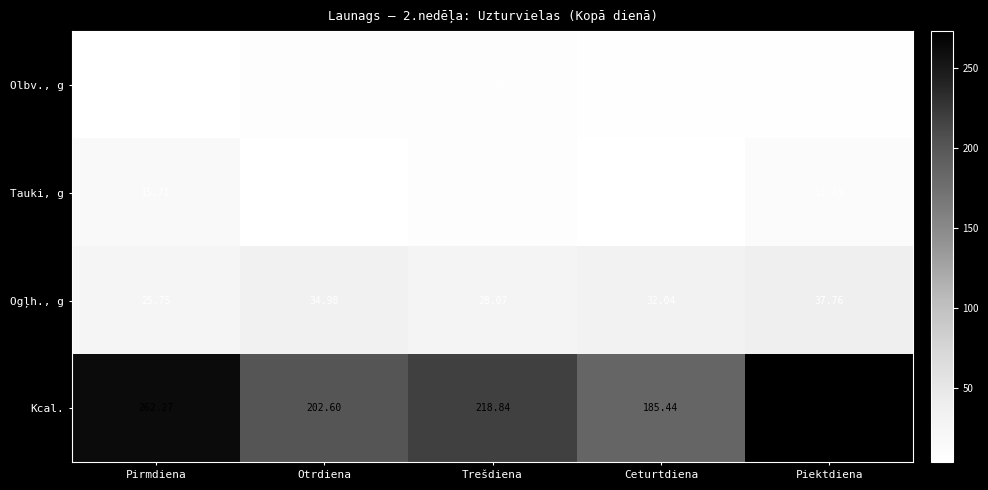

How many data points does each series have?

5